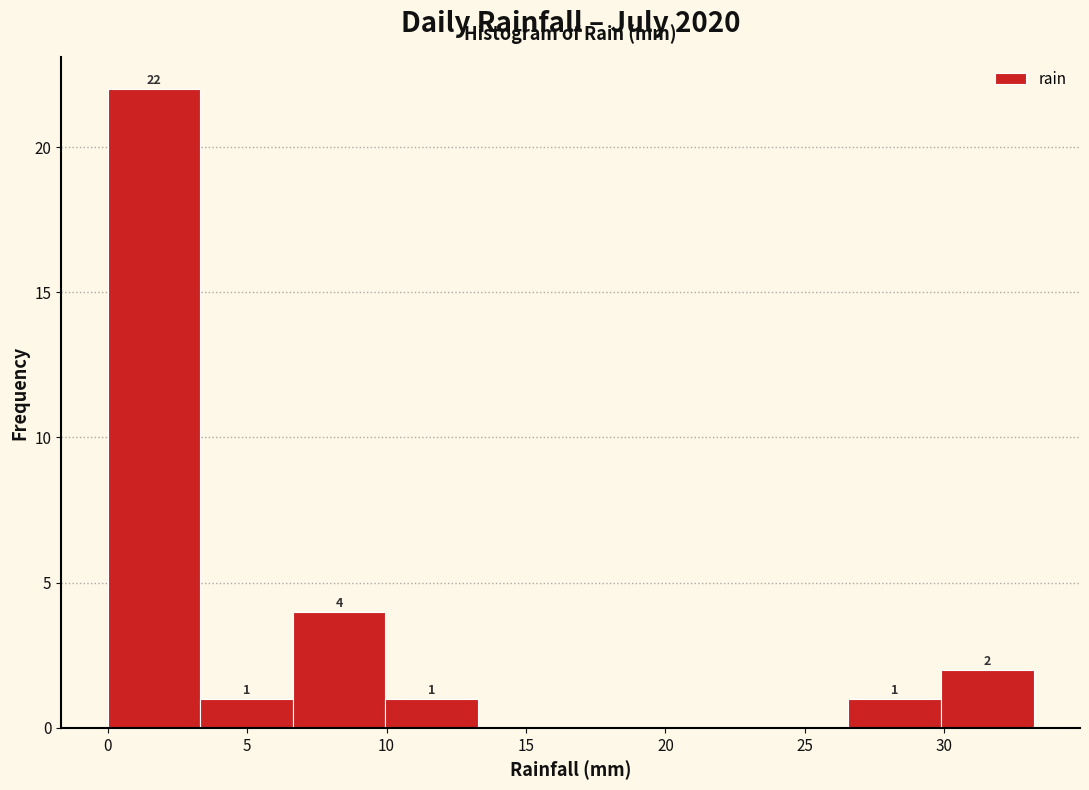

Which range on the x-axis has the tallest bar?

0.0 to 3.5